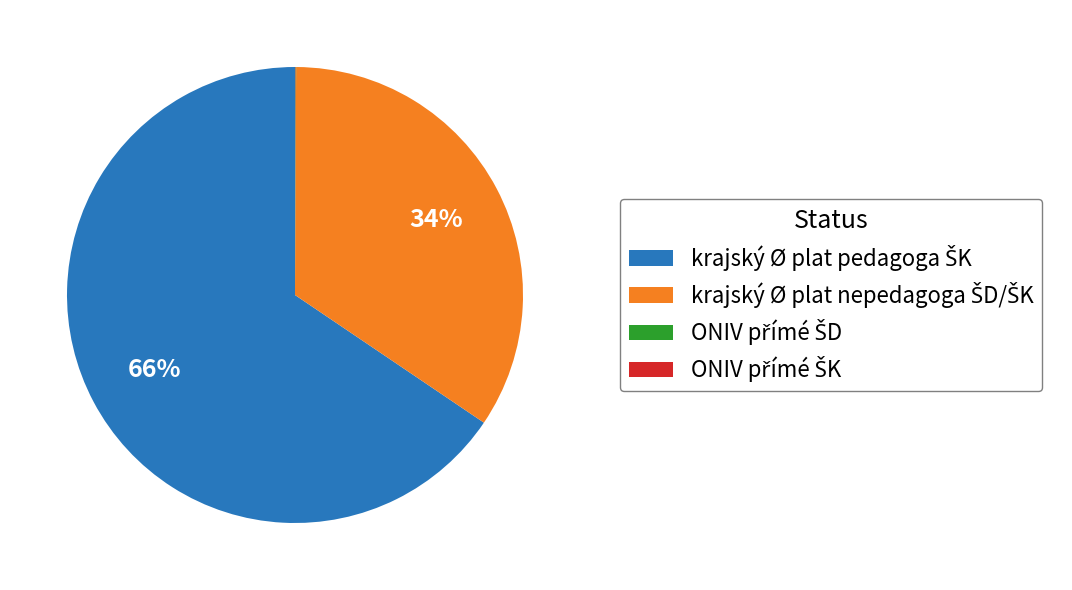

Is there a majority slice in this chart?

Yes